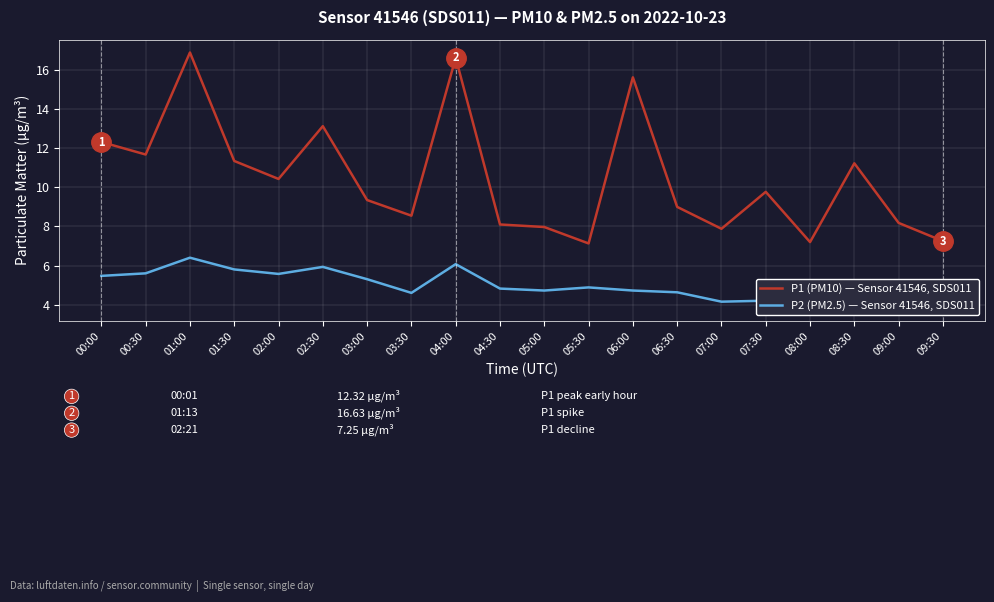

Rank the series by their maximum value, from lowest to highest.

P2 (PM2.5) — Sensor 41546, SDS011, P1 (PM10) — Sensor 41546, SDS011